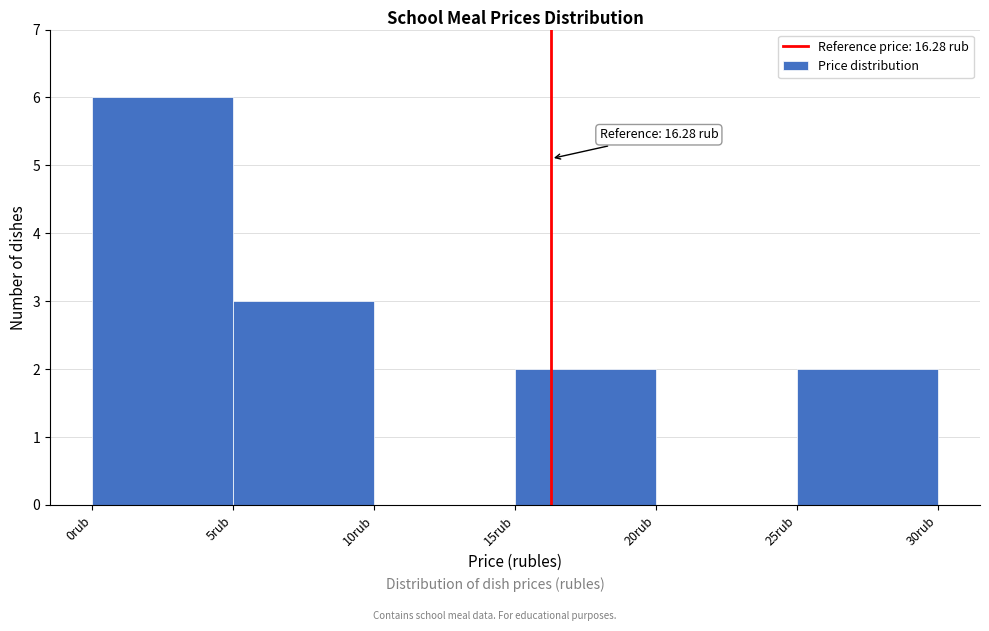

Over which range of the x-axis is the bar tallest?

0 to 5